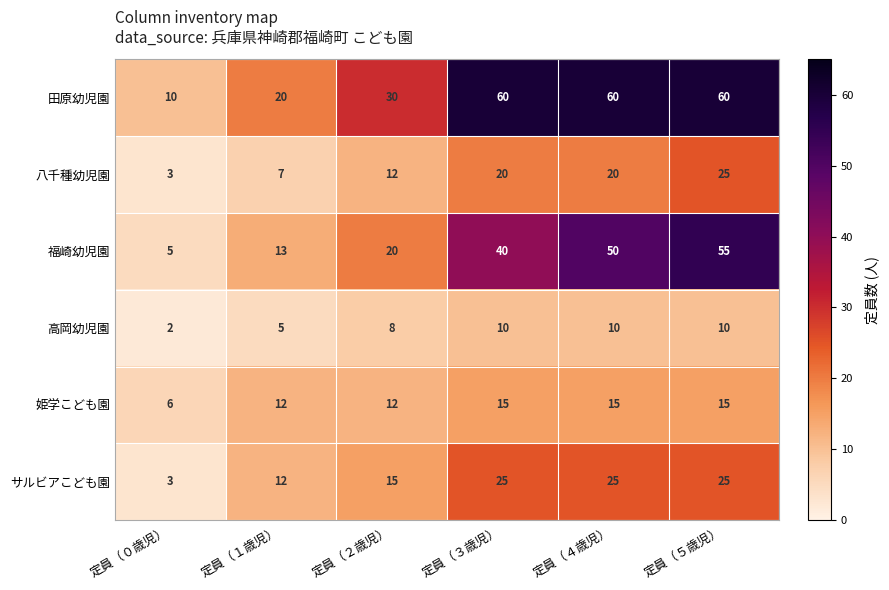

Which series changed the most between 定員（１歳児） and 定員（３歳児）?

田原幼児園